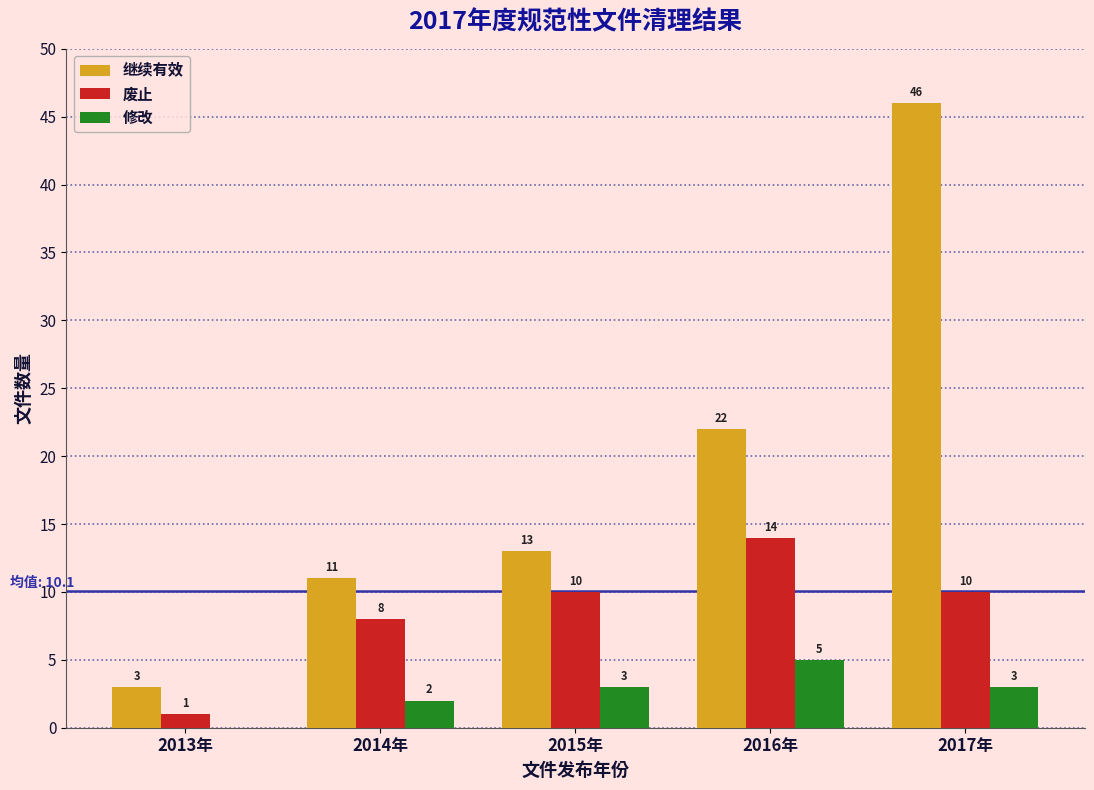

Reading left to right, transcribe all the data shown in this chart.

继续有效: 2013年=3	2014年=11	2015年=13	2016年=22	2017年=46
废止: 2013年=1	2014年=8	2015年=10	2016年=14	2017年=10
修改: 2013年=0	2014年=2	2015年=3	2016年=5	2017年=3